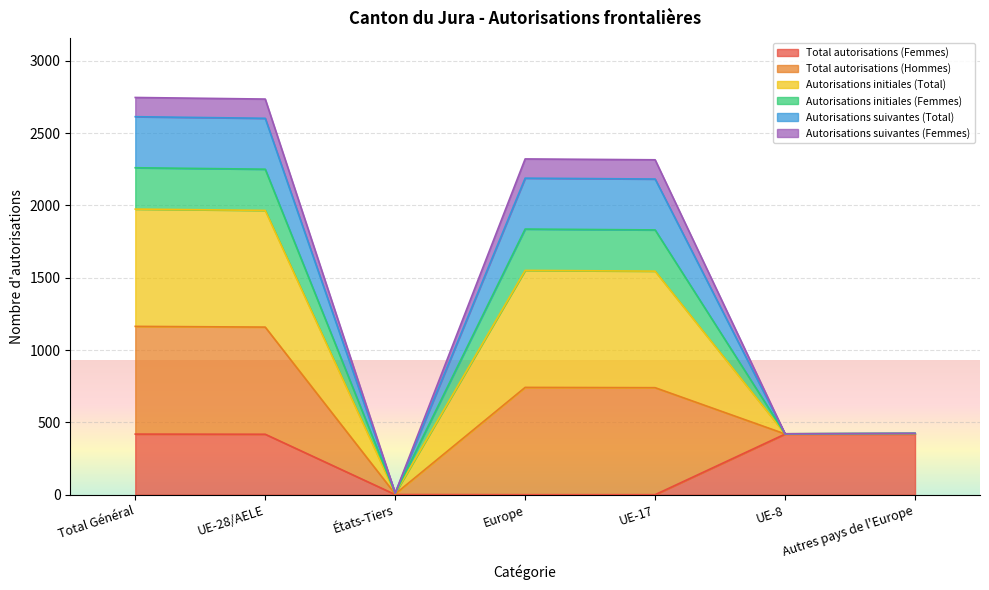

What is the sum of all Total autorisations (Femmes) values?

1676